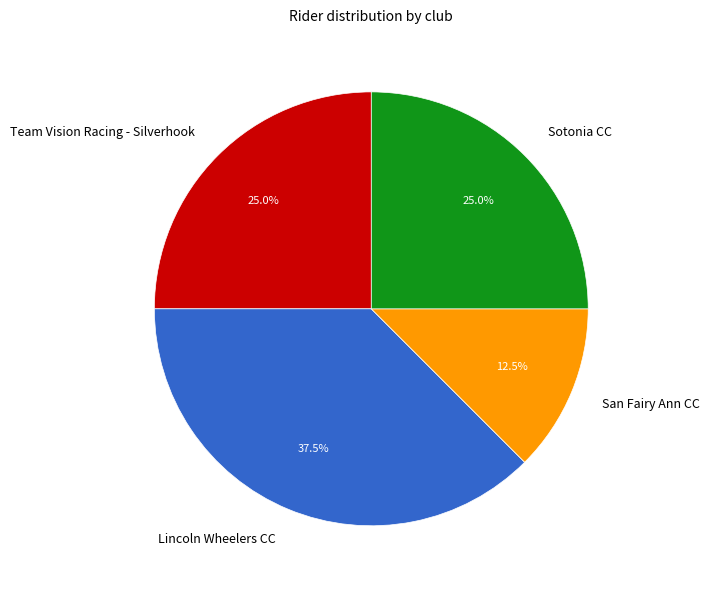

Does Team Vision Racing - Silverhook represent more than half of the total?

No